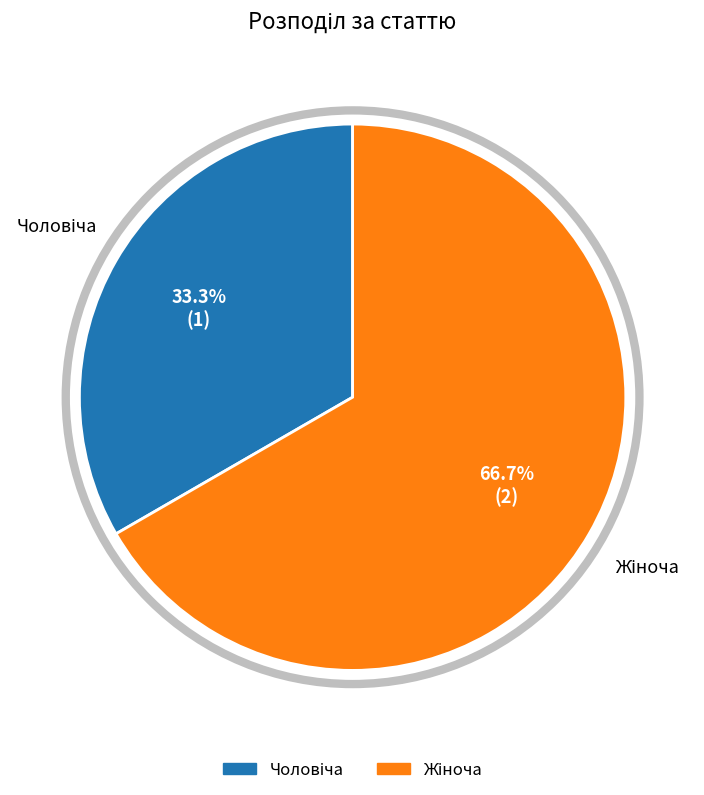

Is there a majority slice in this chart?

Yes